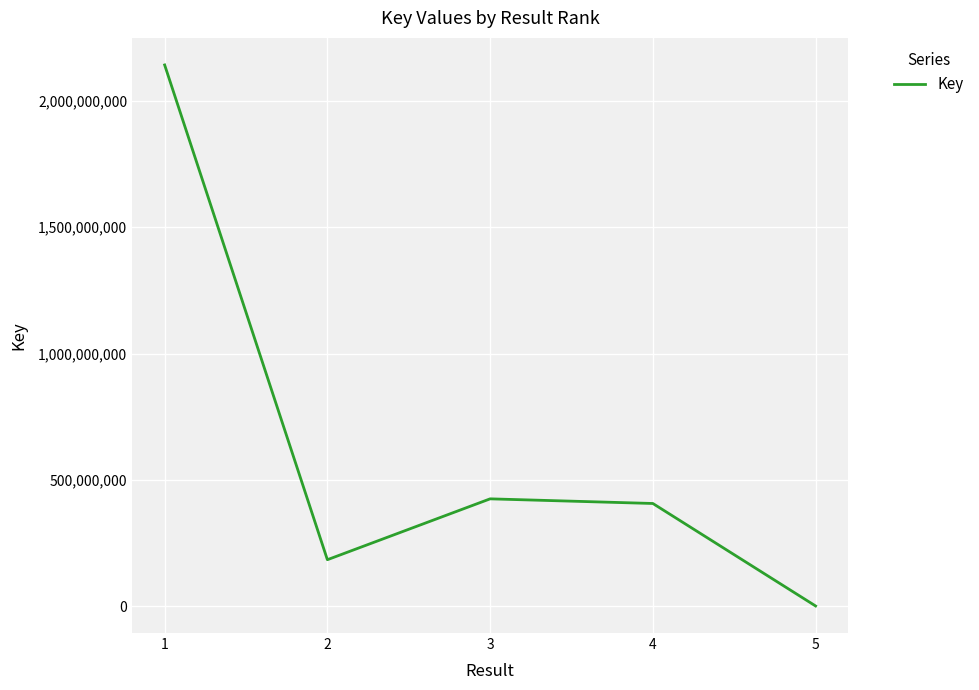

True or false: the data has more than 2 interior local peaks.

False